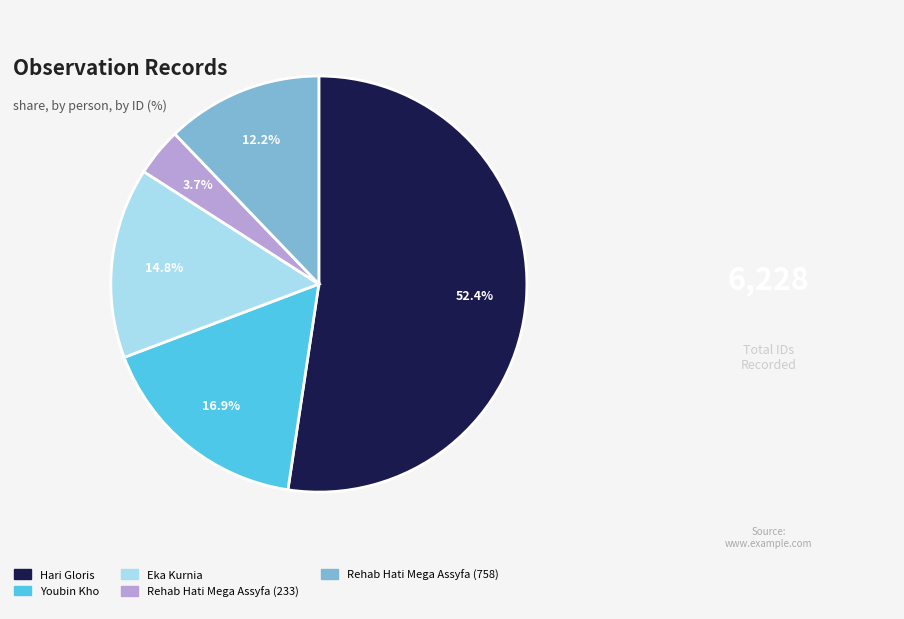

Which has a higher value, Rehab Hati Mega Assyfa (233) or Rehab Hati Mega Assyfa (758)?

Rehab Hati Mega Assyfa (758)